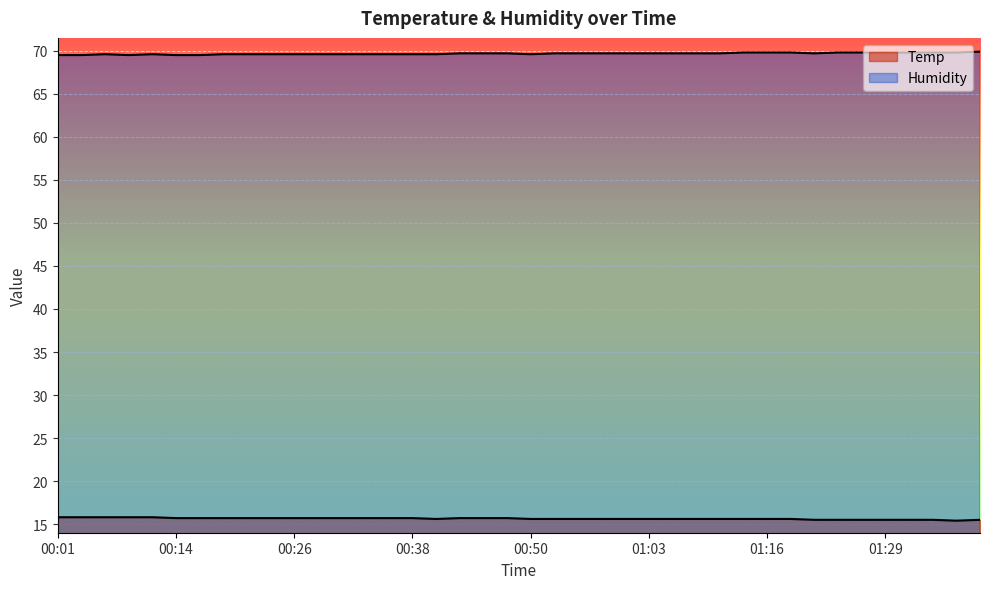

Is it true that Temp equals 22.5 at 01:27?

False